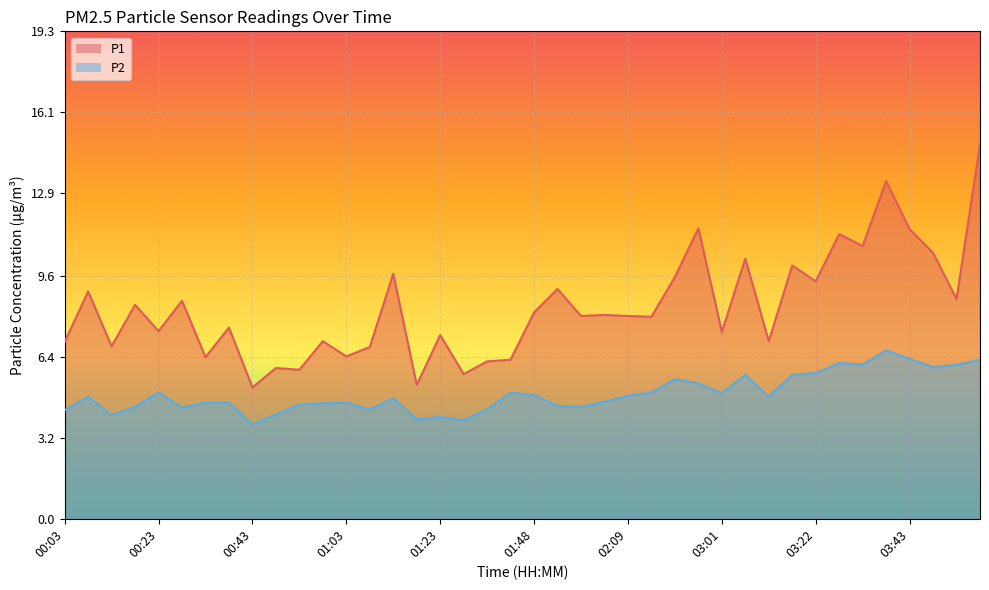

Where does the P1 series first go above 8?

00:08